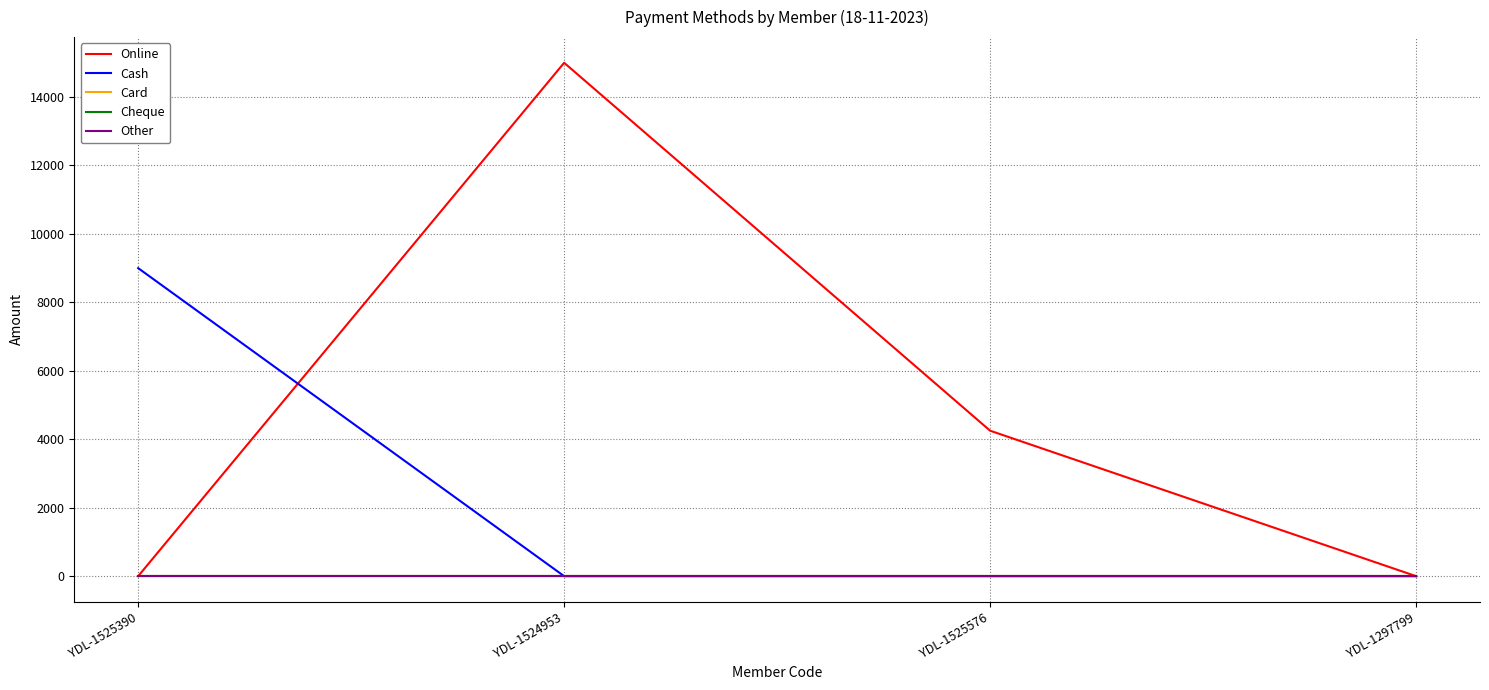

Does the chart display data point markers on the line(s)?

No